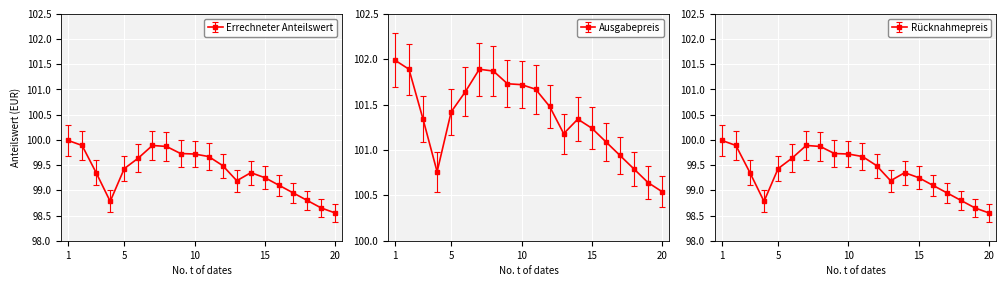

Which series has the largest total across all categories?

Ausgabepreis